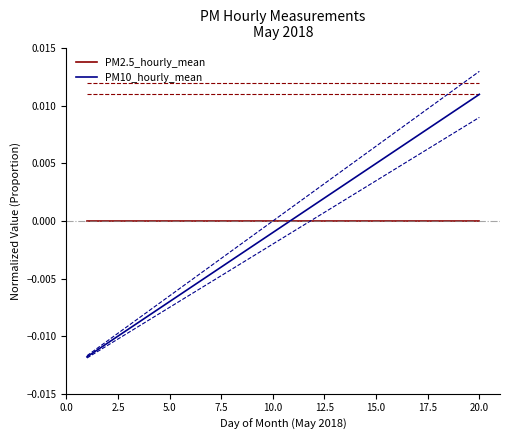

What position from the left is 5.0?

3